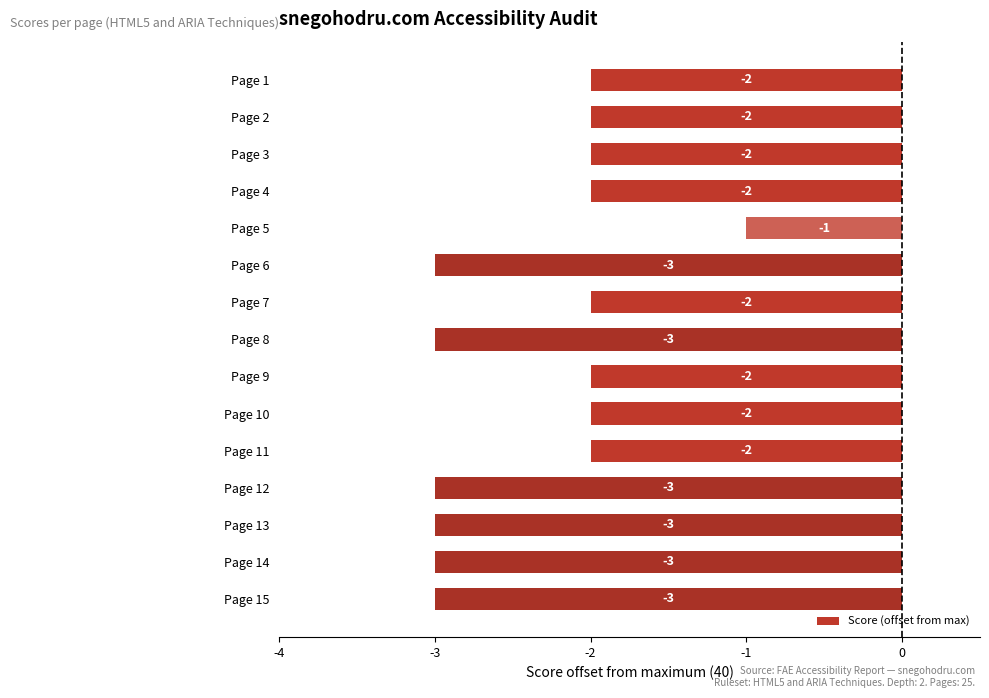

The chart shows a value of 0 at Page 9. True or false?

False